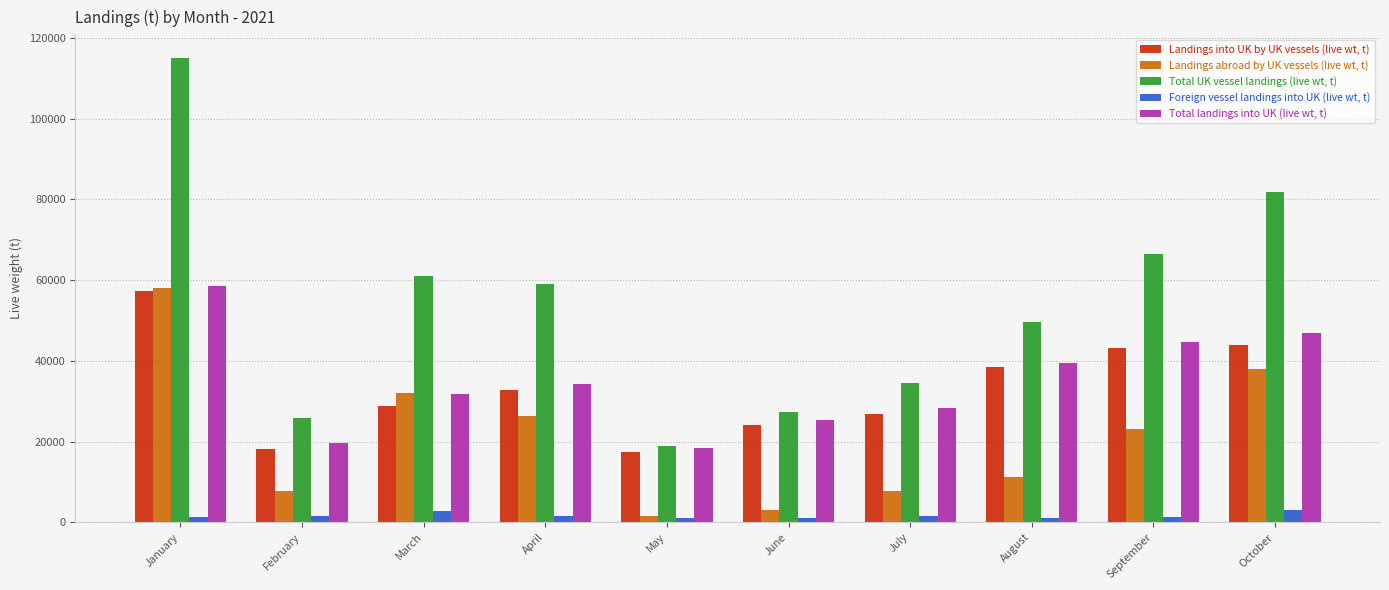

What is the highest value of the Foreign vessel landings into UK (live wt, t) series?

3133.1